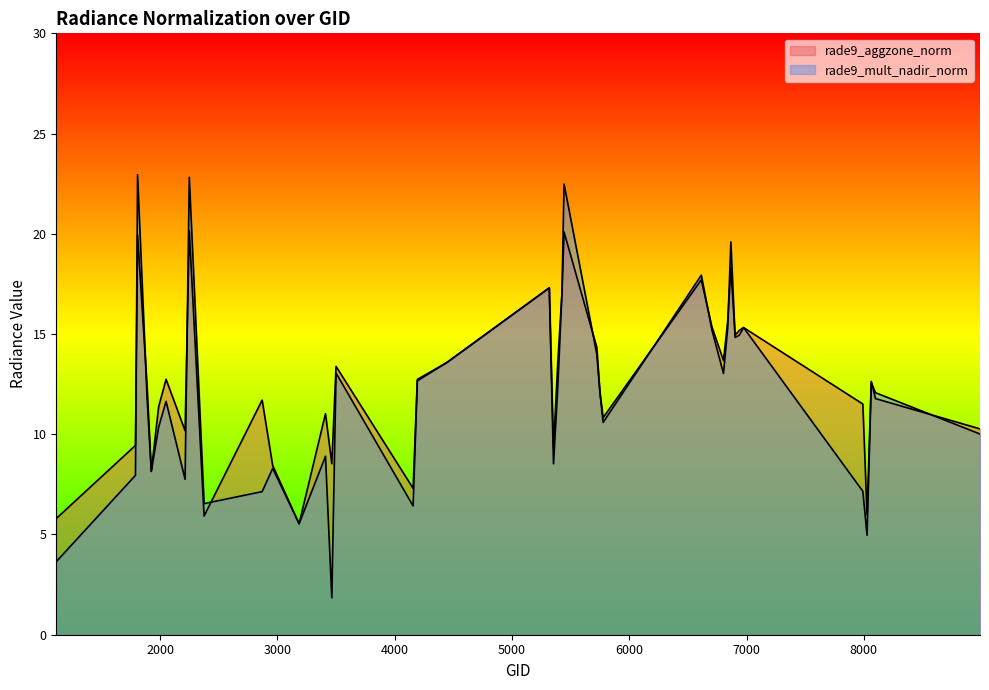

List the series in order of their overall mean, highest first.

rade9_aggzone_norm, rade9_mult_nadir_norm